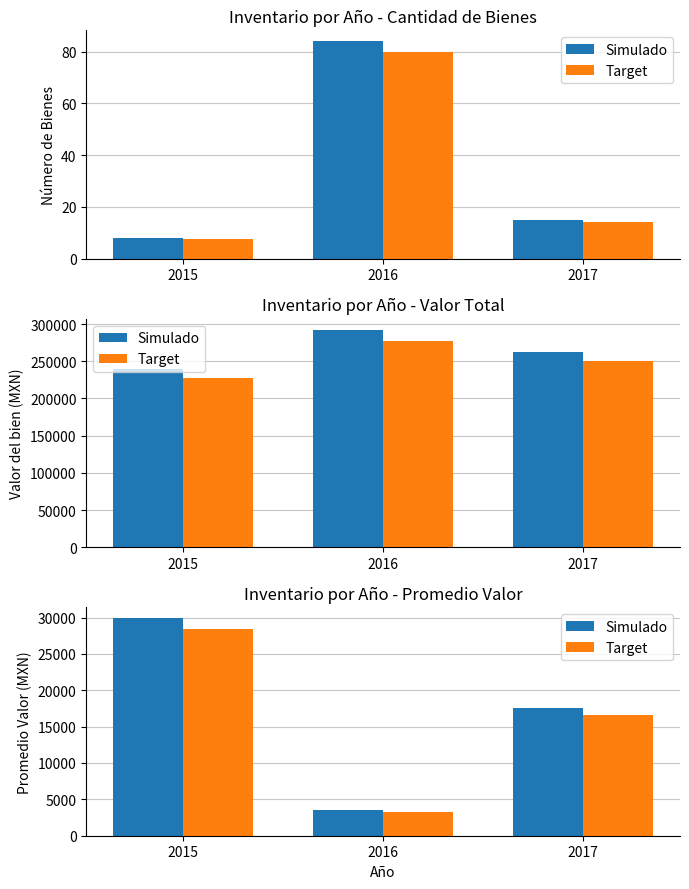

Which label corresponds to the smallest value in the chart?

2015